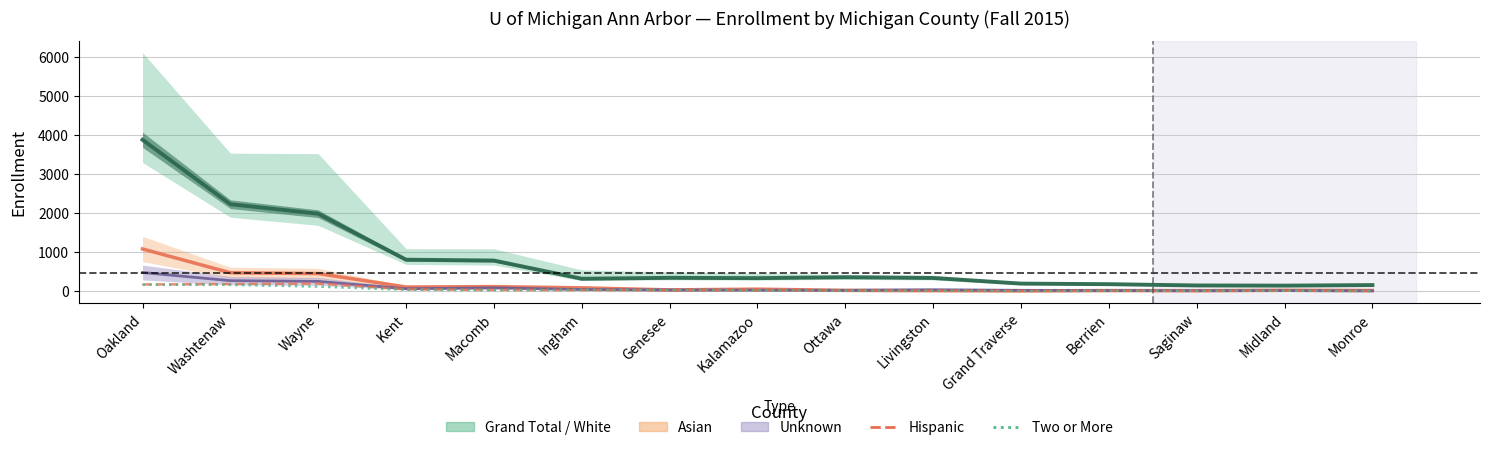

Where is the first local minimum for Unknown (line)?

Kent